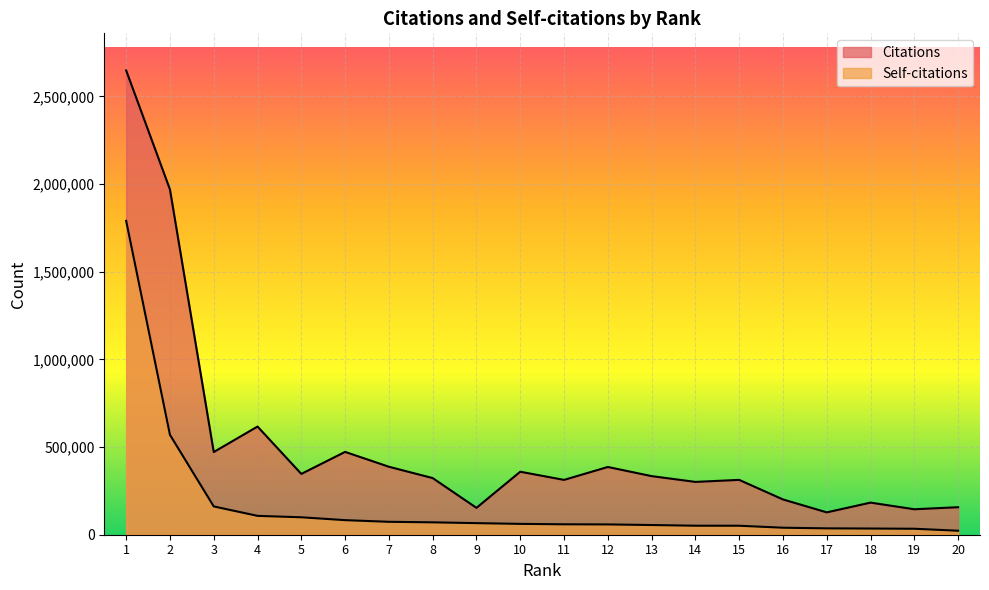

What is the sum of the Citations values at 2 and 6?

2442112